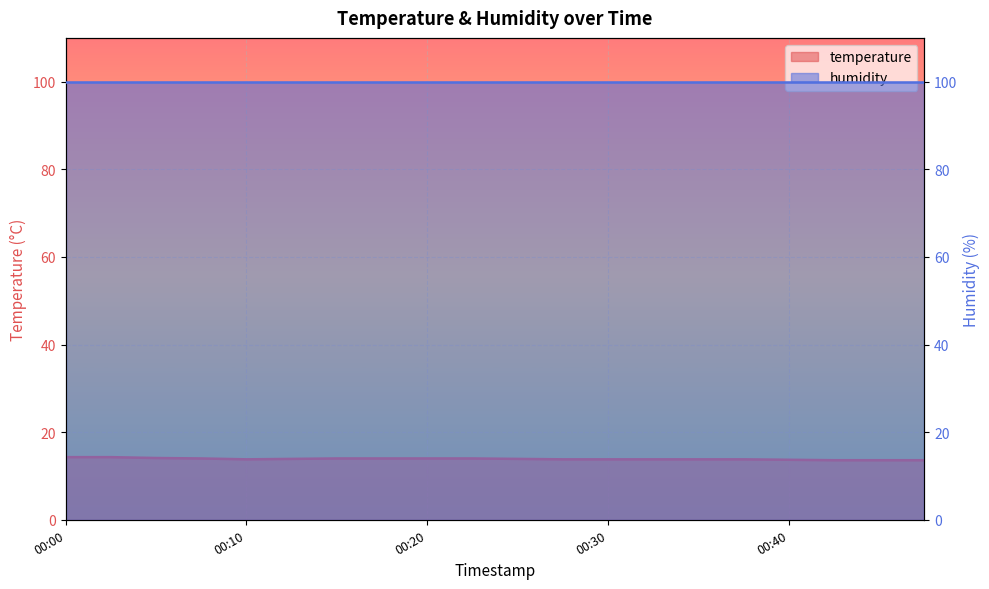

Reading left to right, list all the values displayed in this chart.

00:00=14.3	00:03=14.3	00:05=14.1	00:08=14.0	00:10=13.8	00:13=13.9	00:15=14.0	00:18=14.0	00:20=14.0	00:23=14.0	00:25=13.9	00:28=13.8	00:30=13.8	00:33=13.8	00:35=13.8	00:38=13.8	00:40=13.7	00:43=13.6	00:45=13.6	00:48=13.6